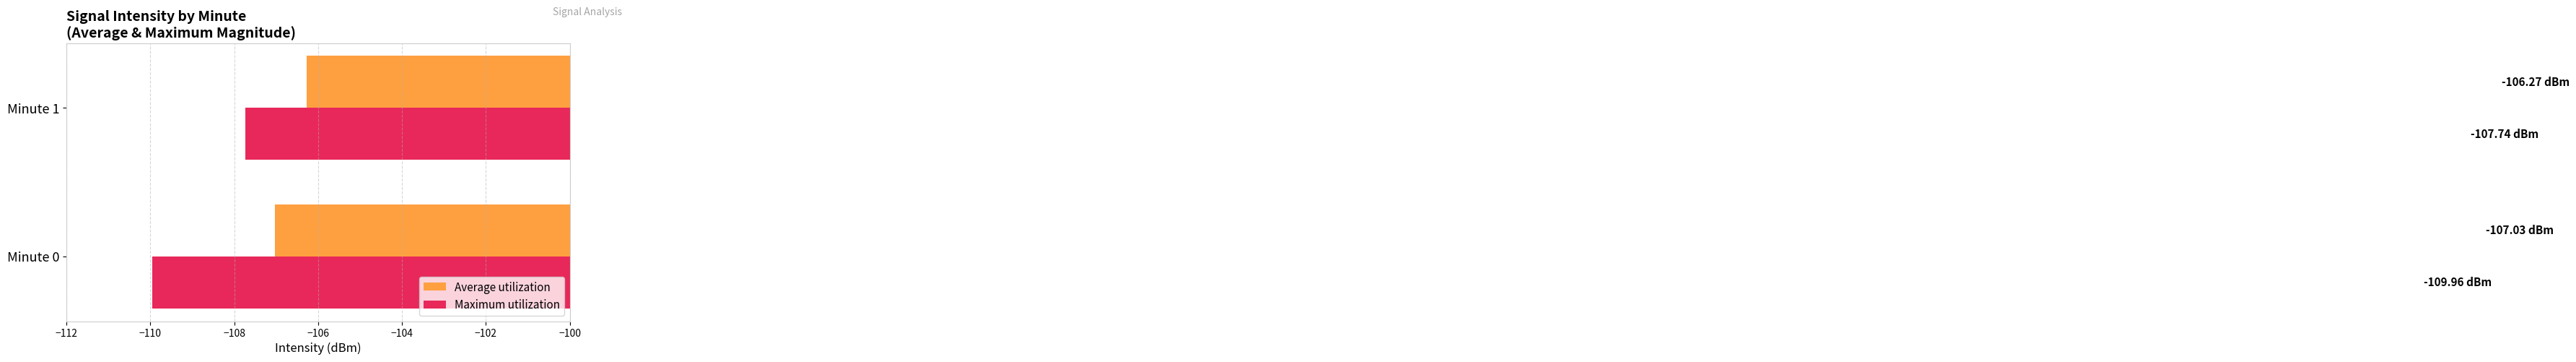

What is the average value of the Maximum utilization series?

-108.9